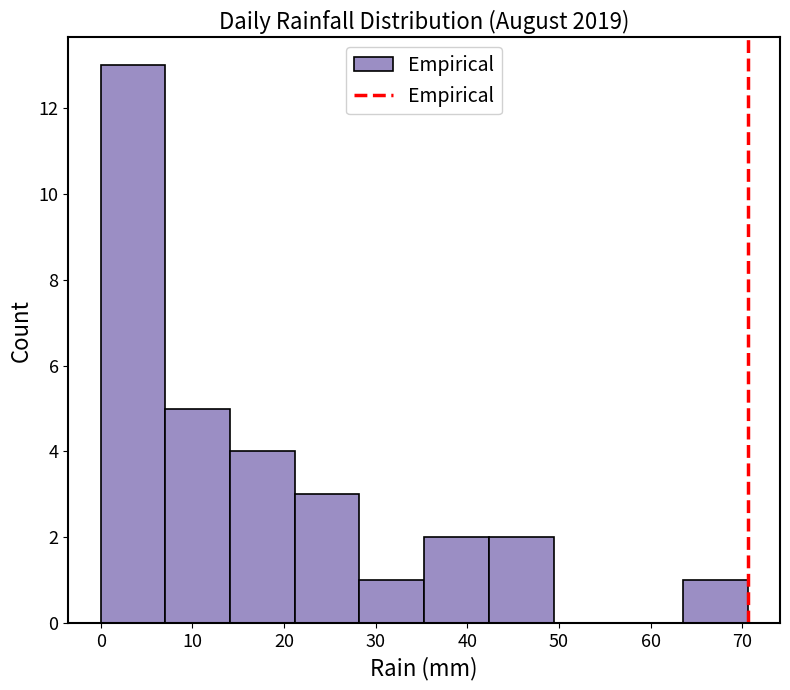

Reading left to right, transcribe this chart: for each bar, give the range it covers on the x-axis and its height. Neither the bar edges nor the heights are printed on the chart, so give them approximately, as read against the axes.

0 to 7: 13
7 to 14: 5
14 to 21: 4
21 to 28: 3
28 to 35: 1
35 to 42: 2
42 to 49: 2
49 to 56: 0
56 to 64: 0
64 to 71: 1